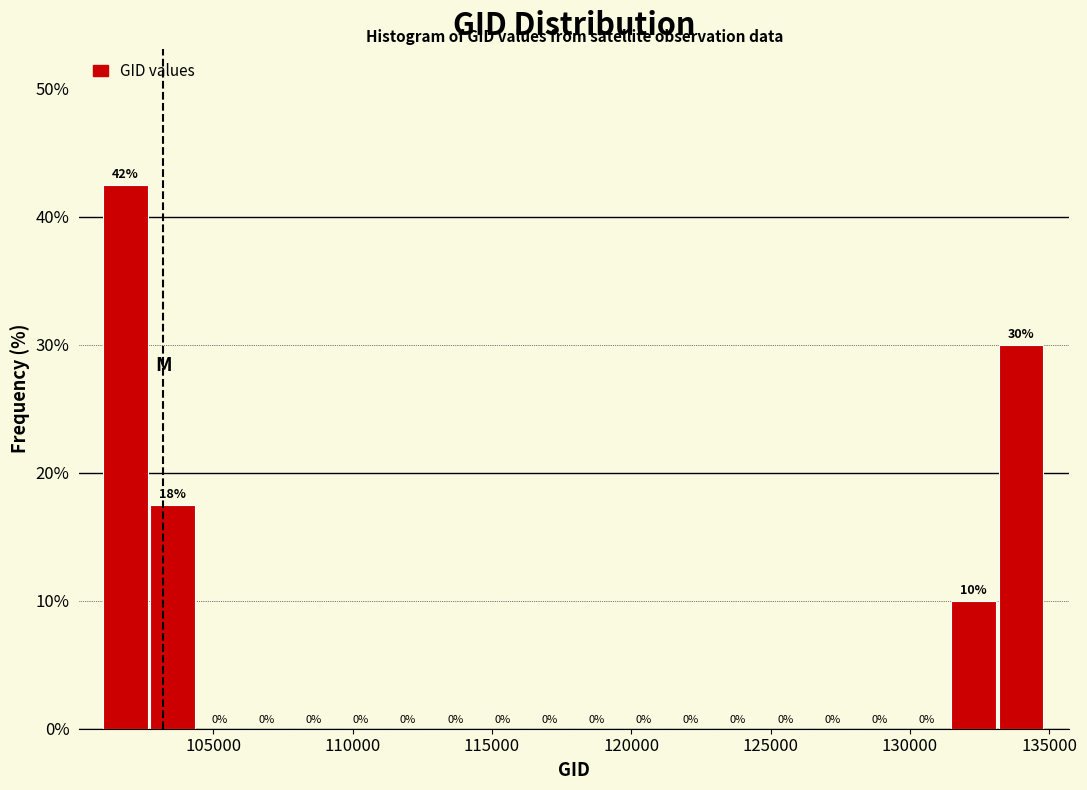

Around what value on the x-axis is the tallest bar? Give the approximate position of its centre, as read against the axis.

102000